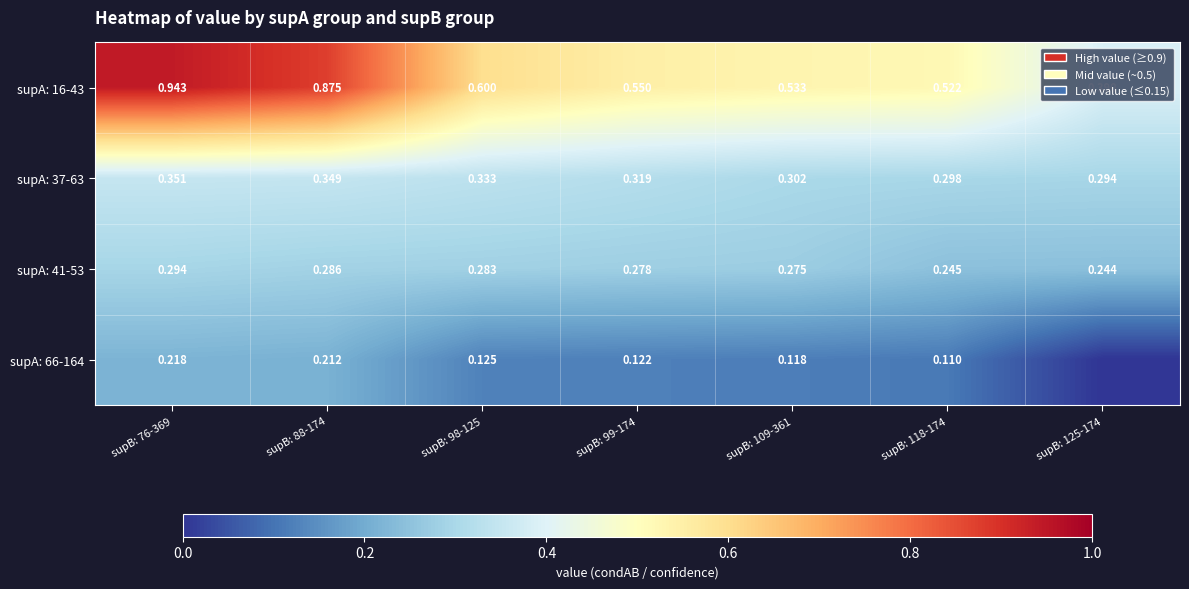

Is the value of supA: 37-63 at supB: 109-361 greater than the value of supA: 41-53 at supB: 98-125?

Yes